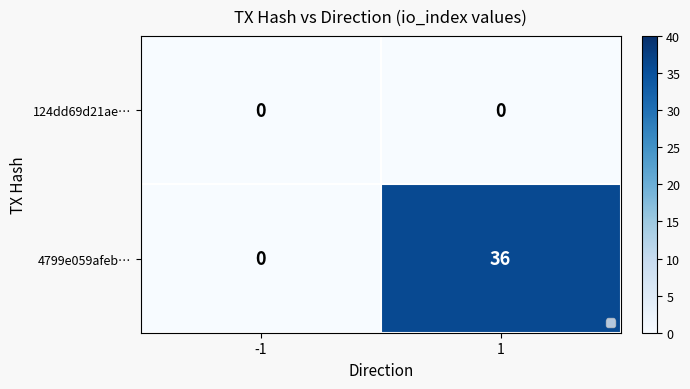

What is the sum of the 4799e059afeb… values at -1 and 1?

36